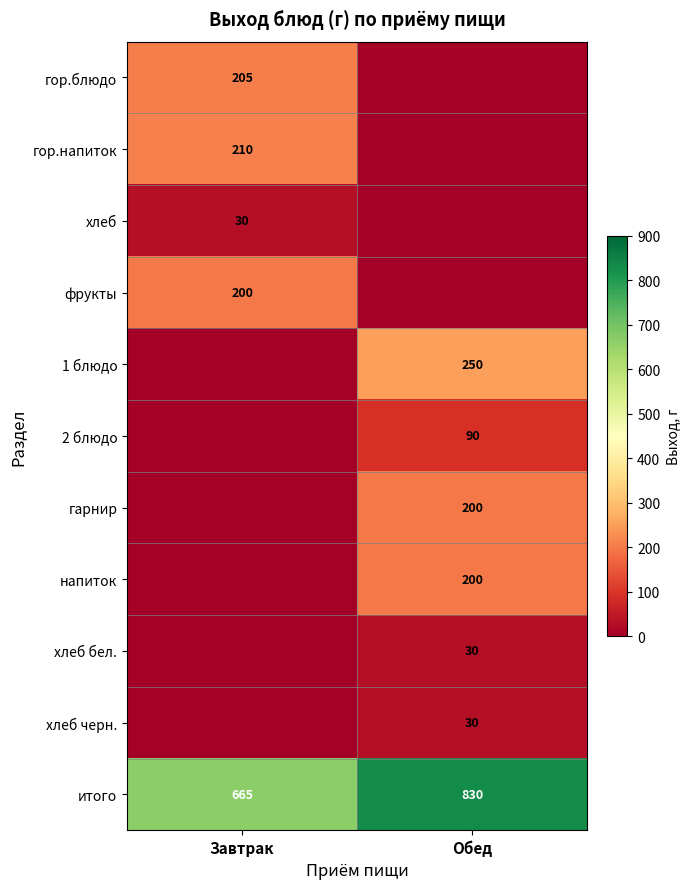

What is the sum of the итого values at Завтрак and Обед?

1495